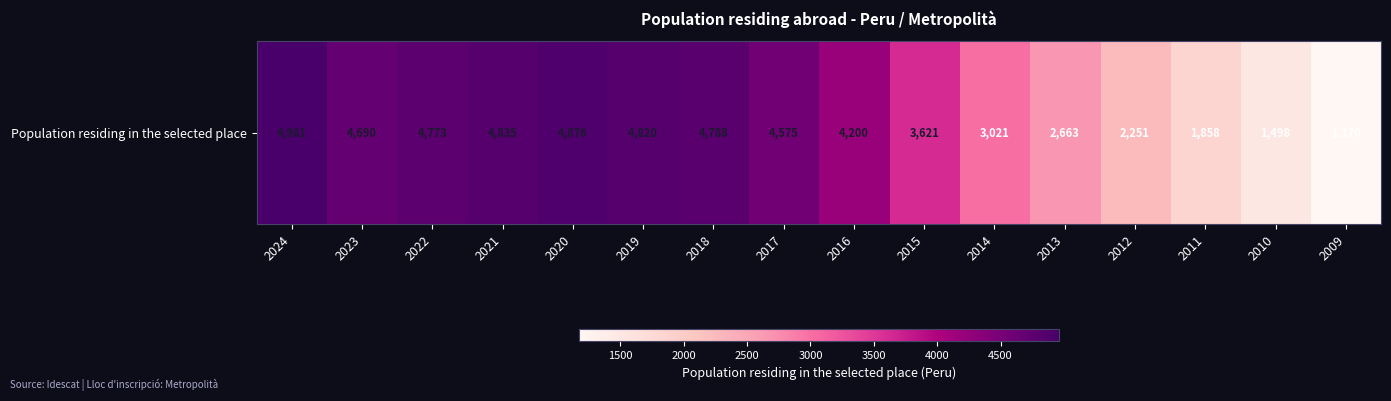

The value at 2018 is 8440. True or false?

False